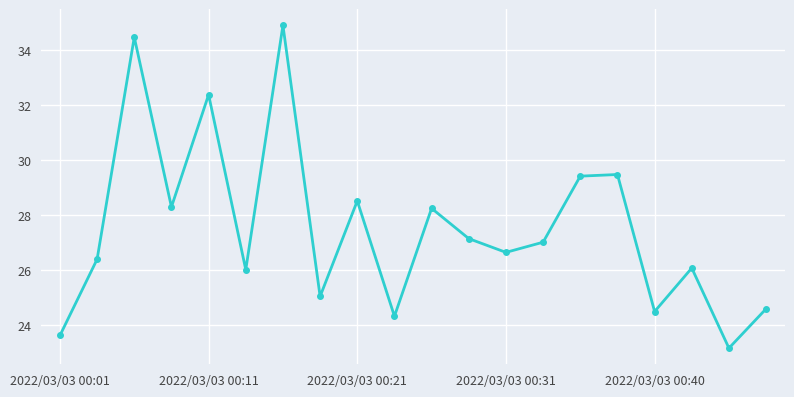

What is the value of the 4th point from the left?

28.3